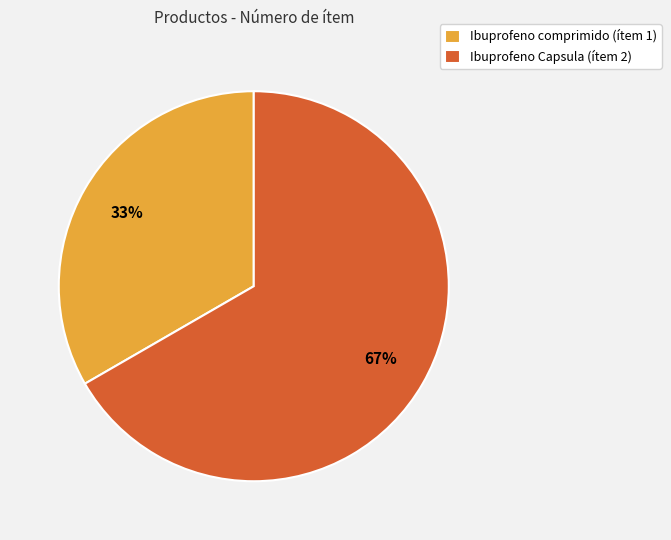

Which category has the smallest portion of the pie?

Ibuprofeno comprimido (ítem 1)